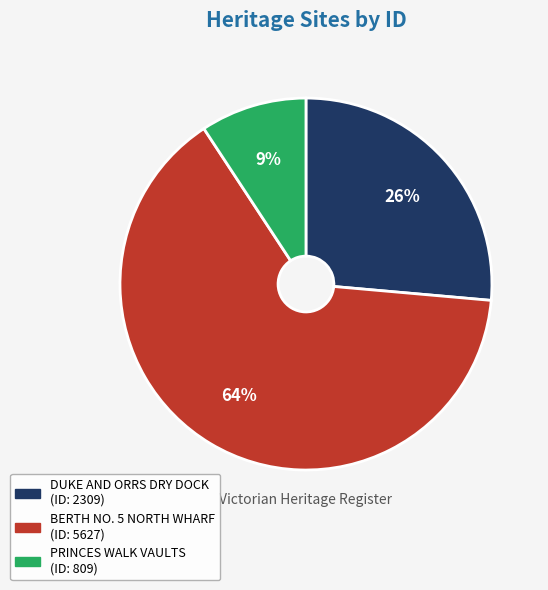

What percentage is the PRINCES WALK VAULTS slice, to the nearest percent?

9%